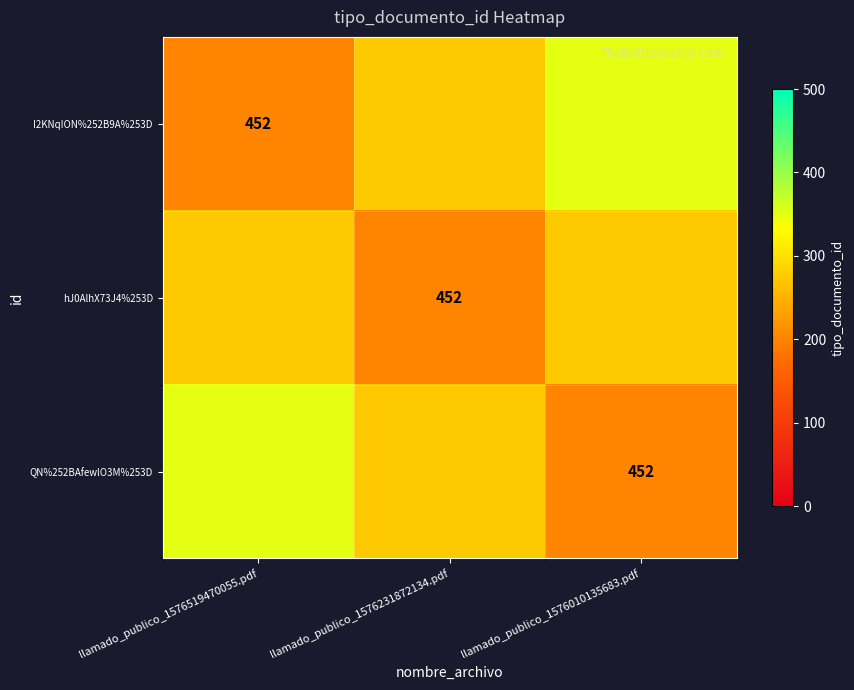

What is the highest value of the row_0 series?

350.7